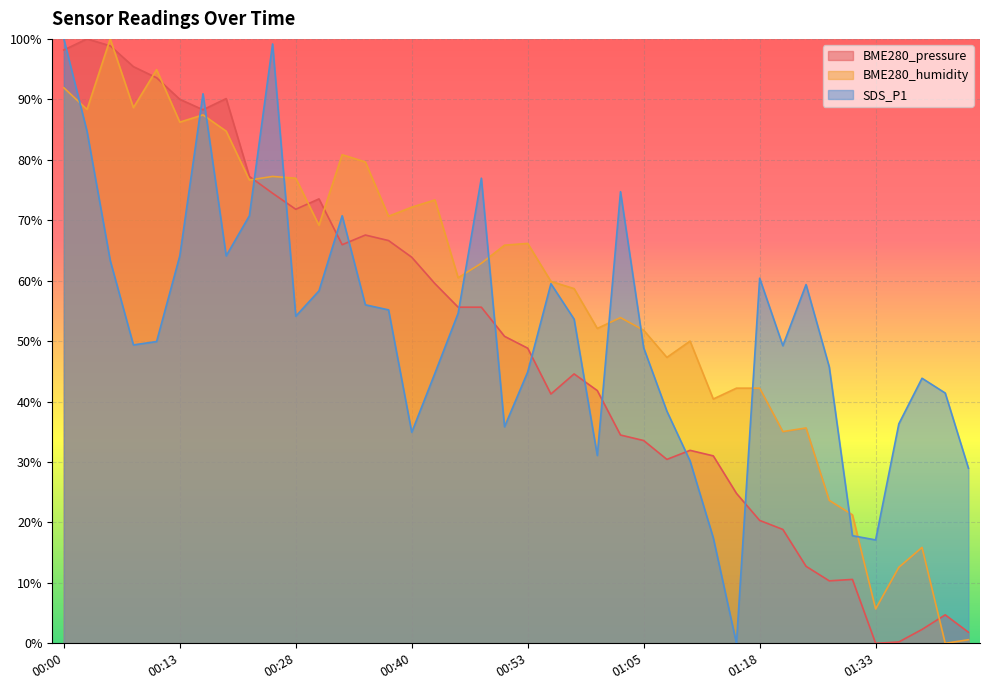

At which label does SDS_P1 first exceed 53?

00:00